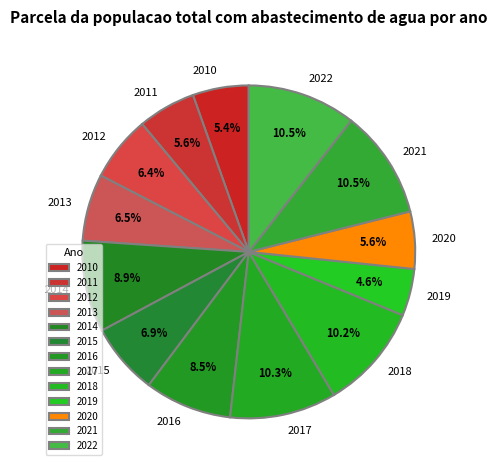

The 2012 slice represents 20% of the pie. True or false?

False